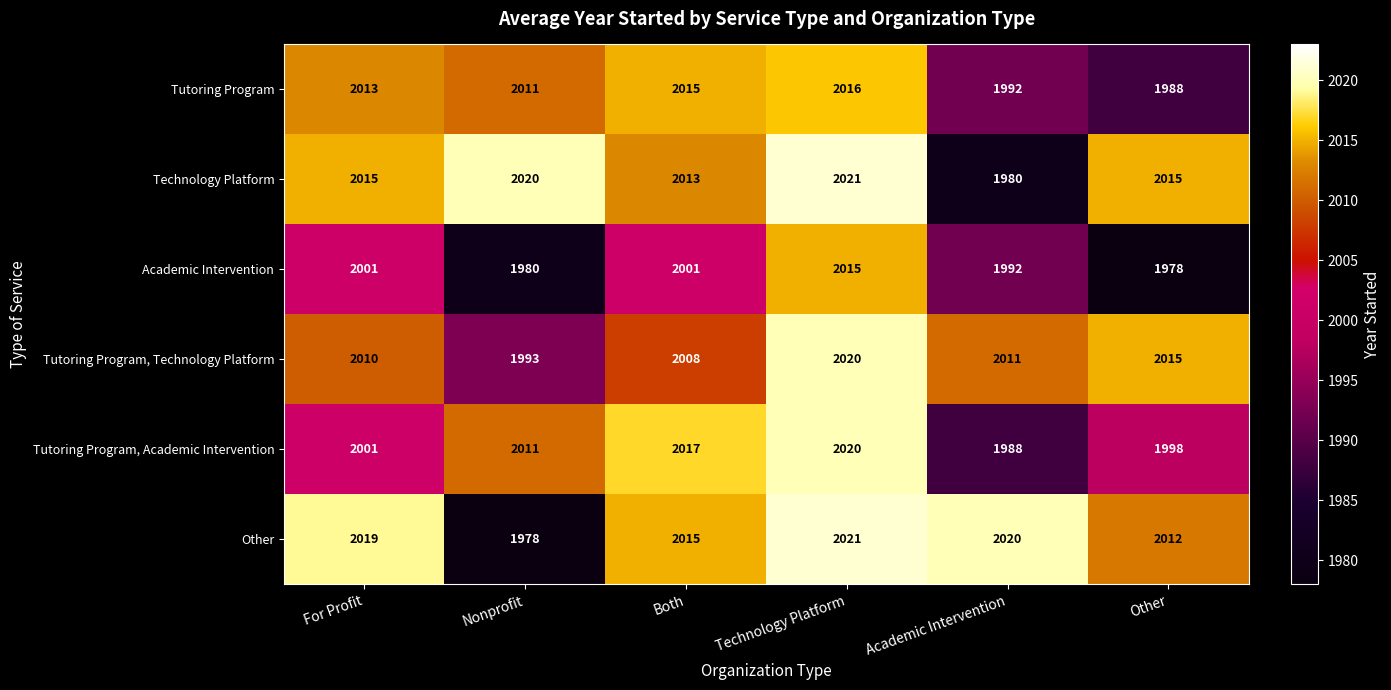

Which series has the largest range (max minus min)?

Other